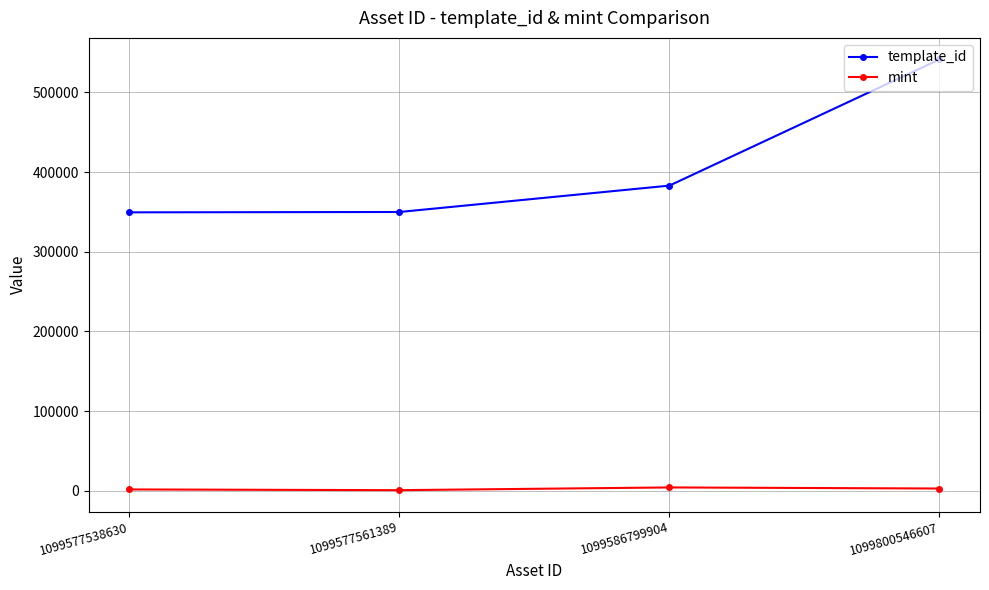

At which label is template_id closest to 445494?

1099586799904